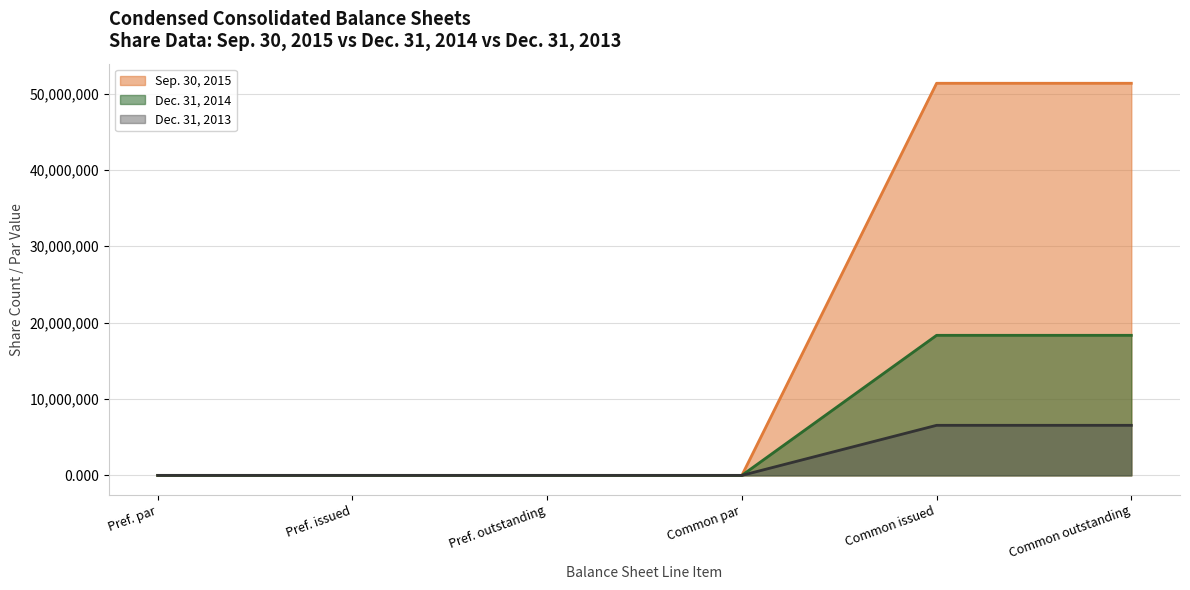

What is the value of the Sep. 30, 2015 point at the 6th from the left?

51345640.0